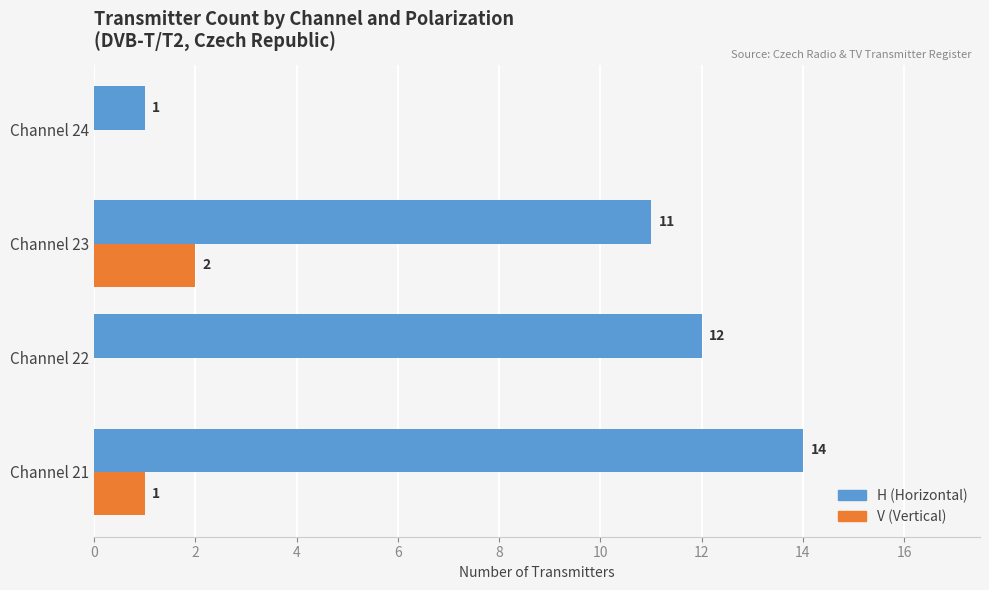

How many categories are shown in the chart?

4